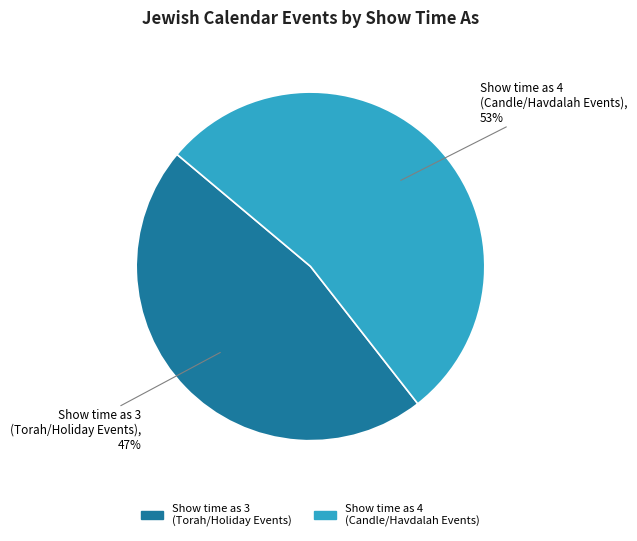

Does any single category account for the majority?

Yes